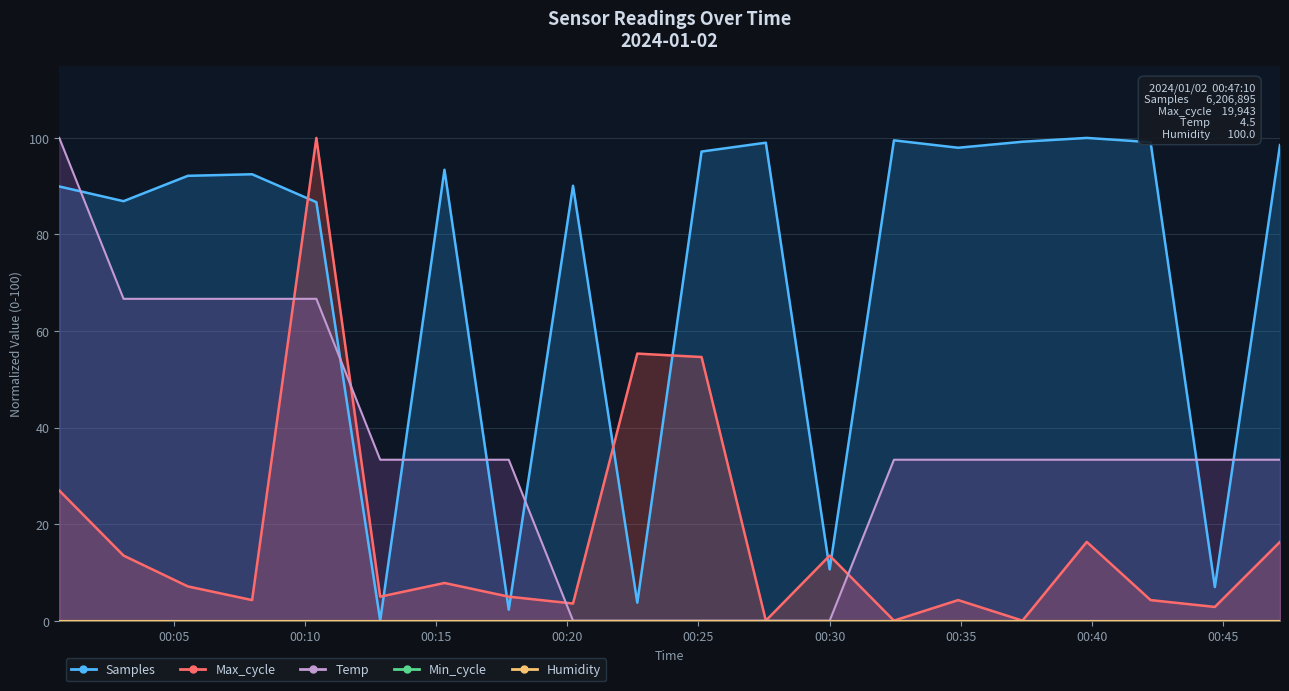

Where is the first local maximum for Samples?

2024/01/02 00:07:59